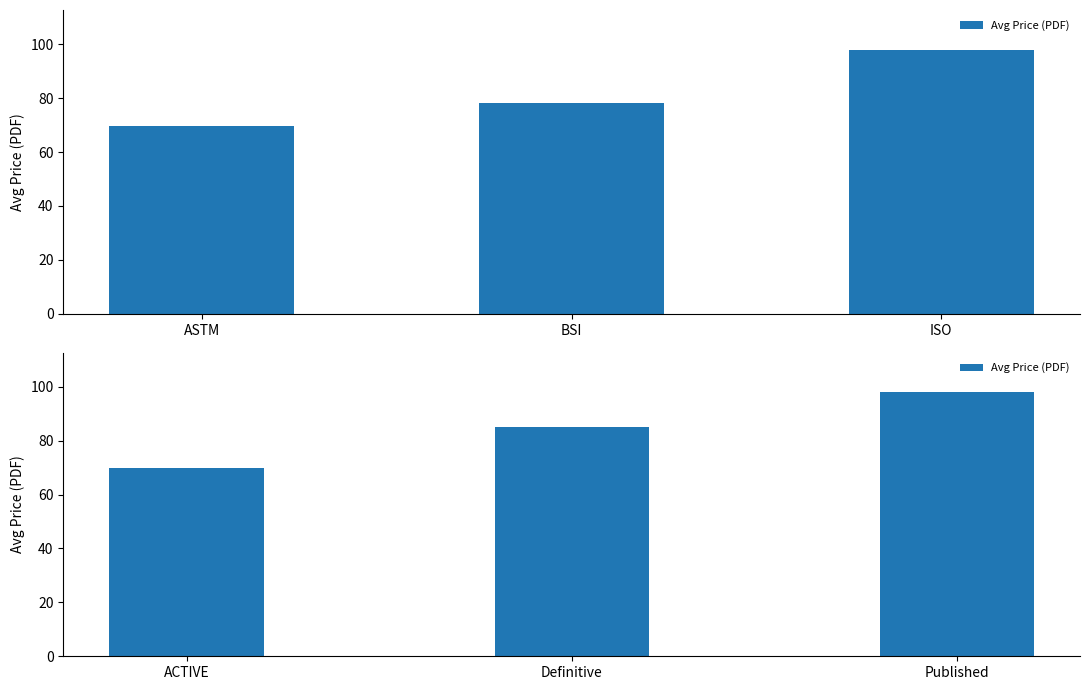

What position from the left is Definitive?

2